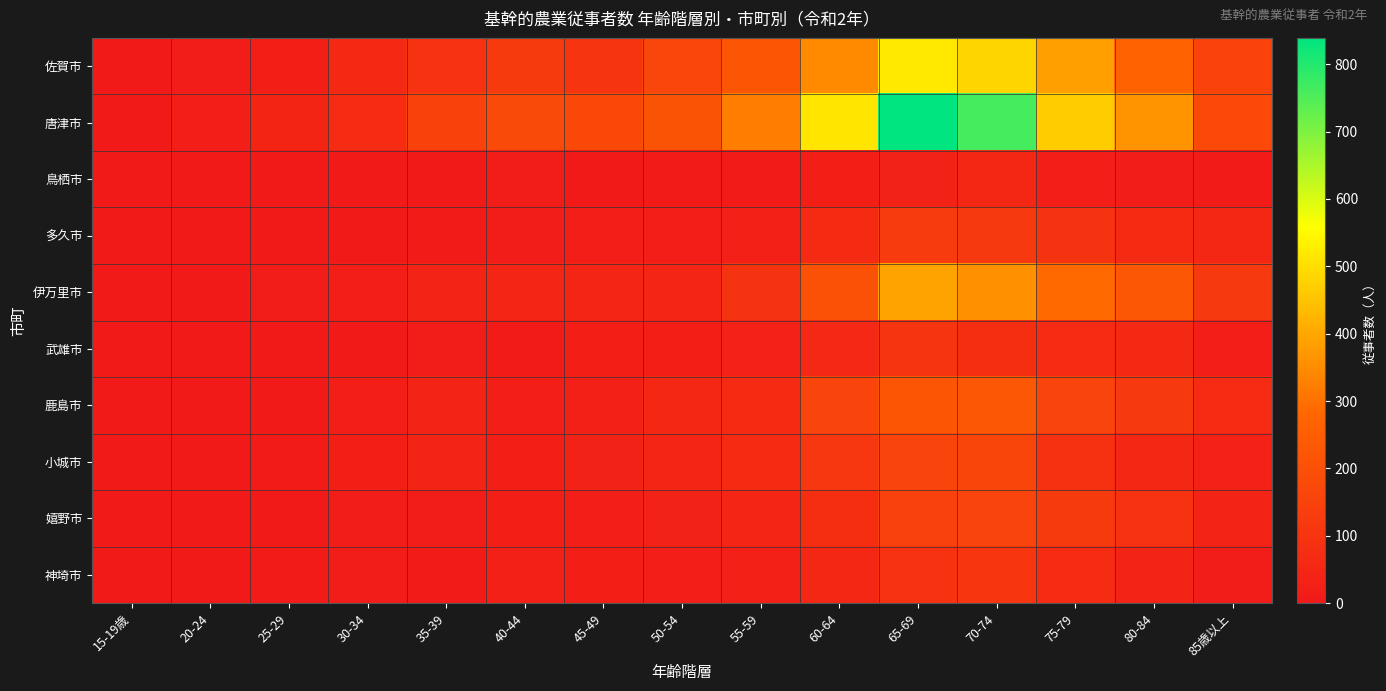

What is the greatest value displayed?

839